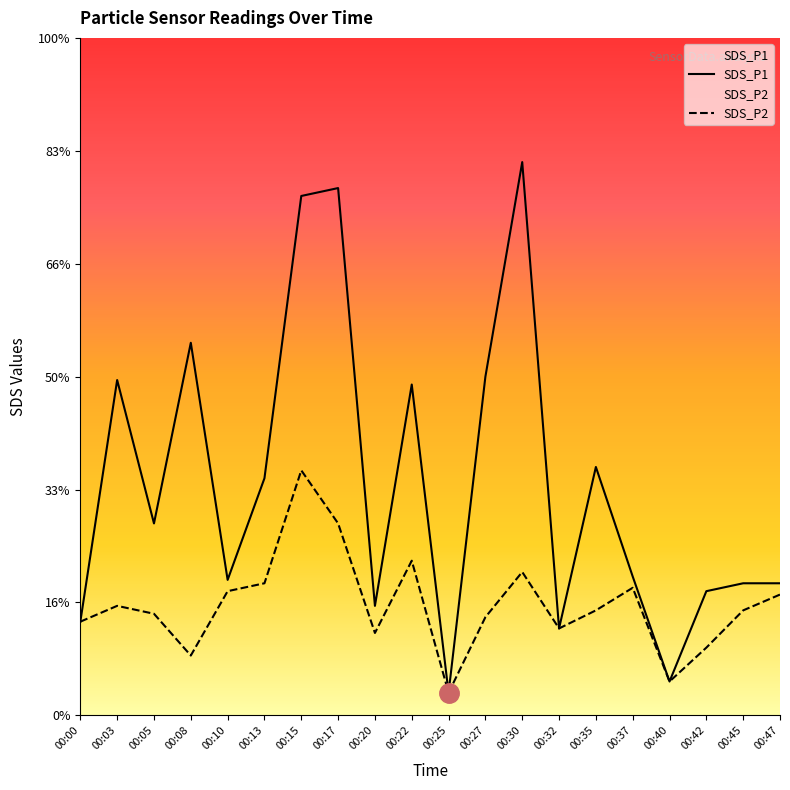

True or false: SDS_P2 and SDS_P1 intersect in this chart.

False